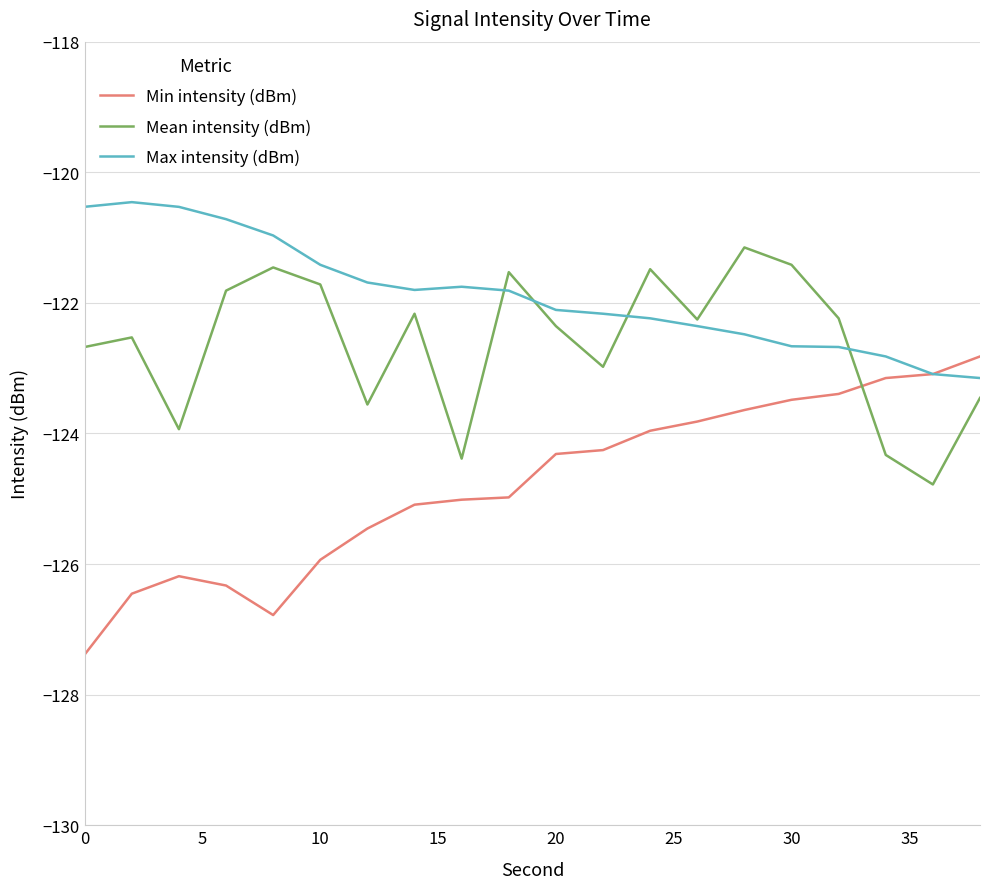

What is the highest value of the Mean intensity (dBm) series?

-121.2